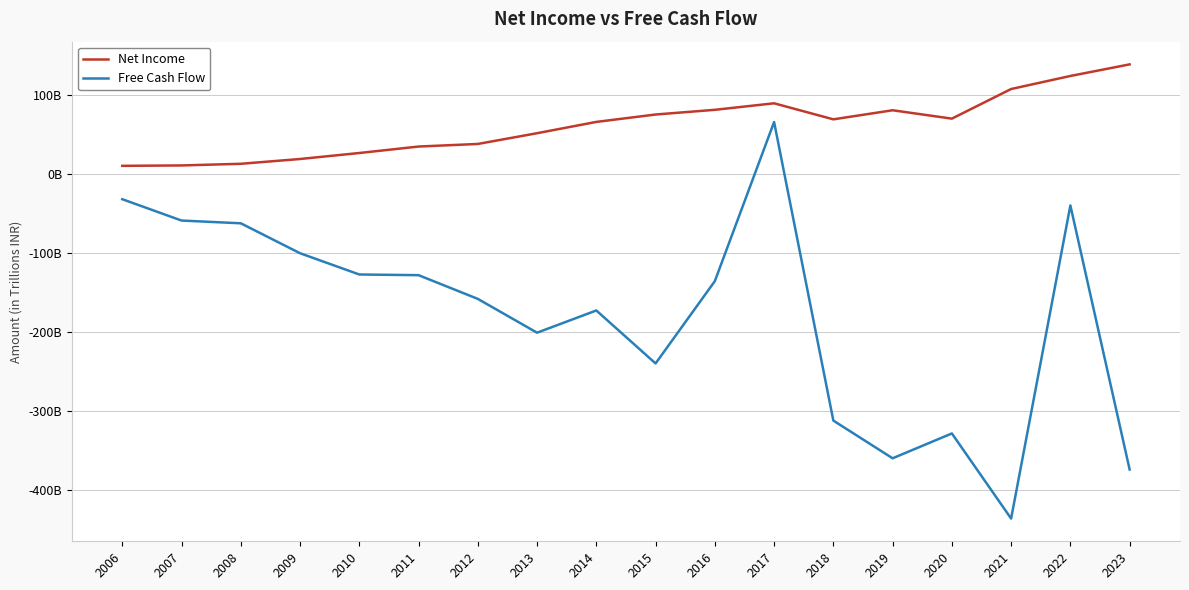

Which series has the largest total across all categories?

Net Income